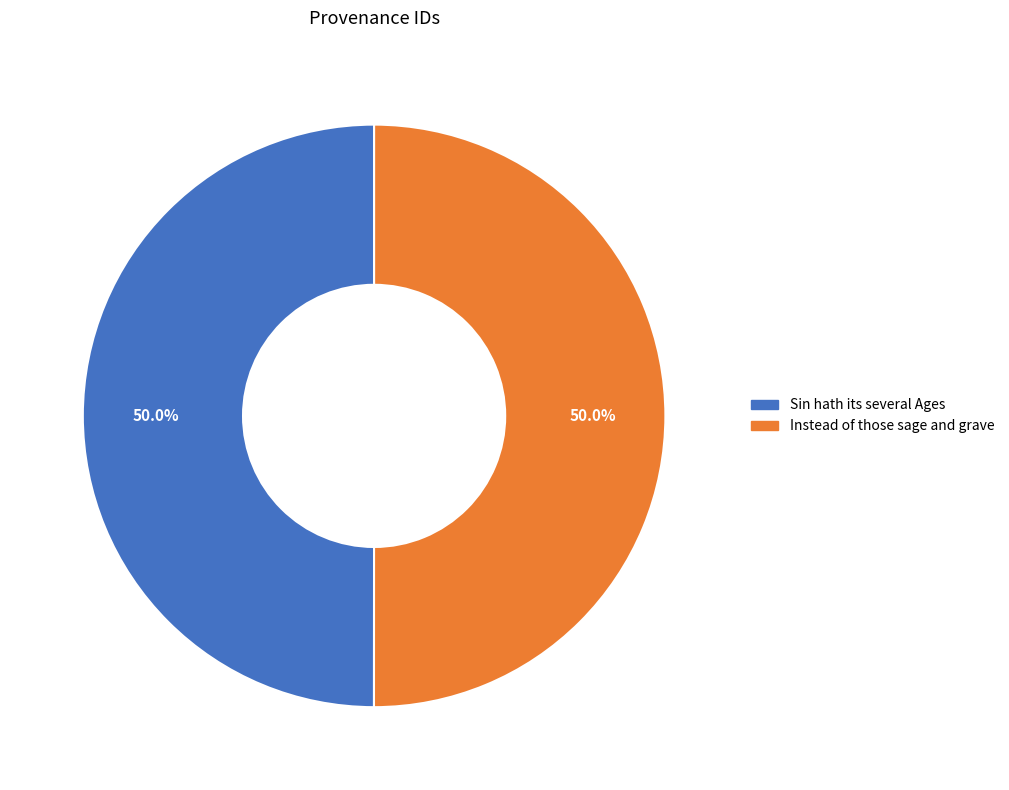

Approximately how many times larger is the value at Sin hath its several Ages compared to Instead of those sage and grave?

1.0